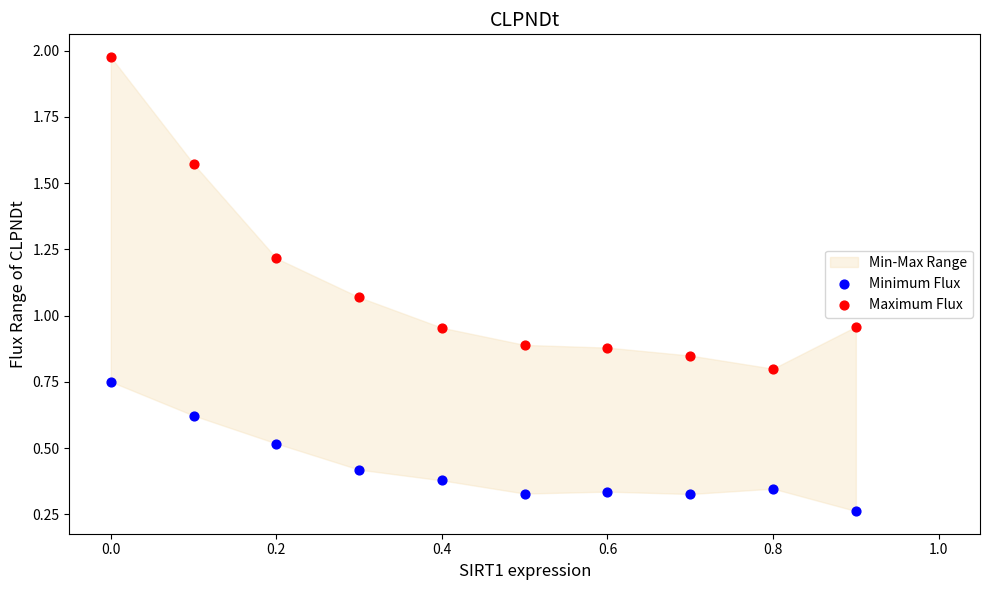

Which series contains the highest Y value?

Maximum Flux